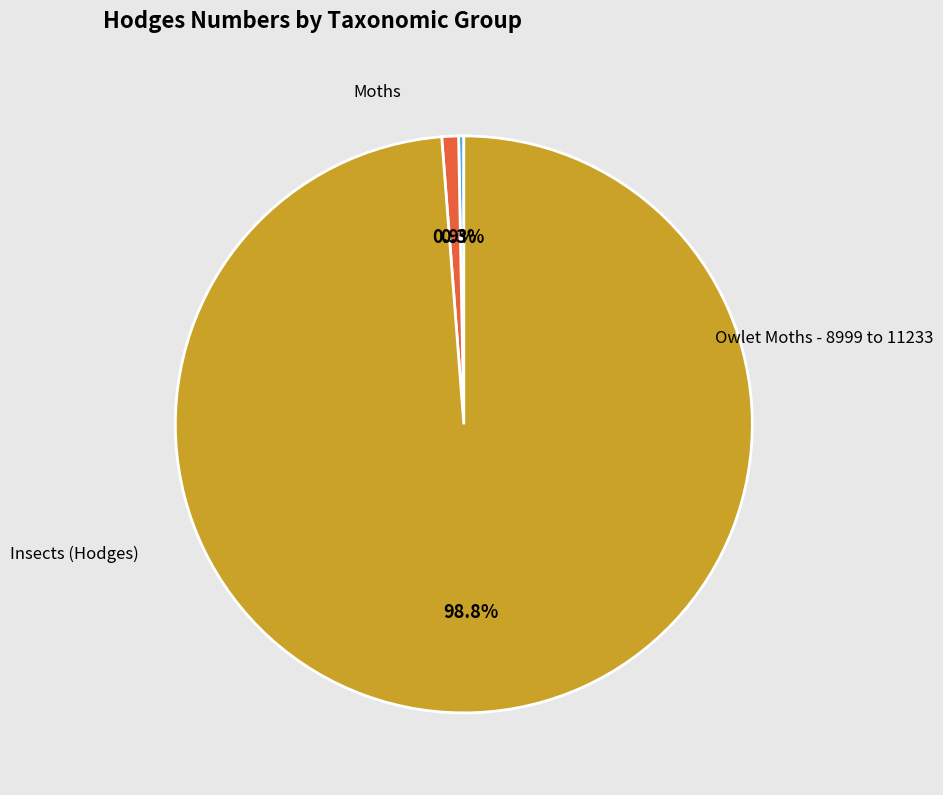

Which category has the biggest portion of the pie?

Insects (Hodges)